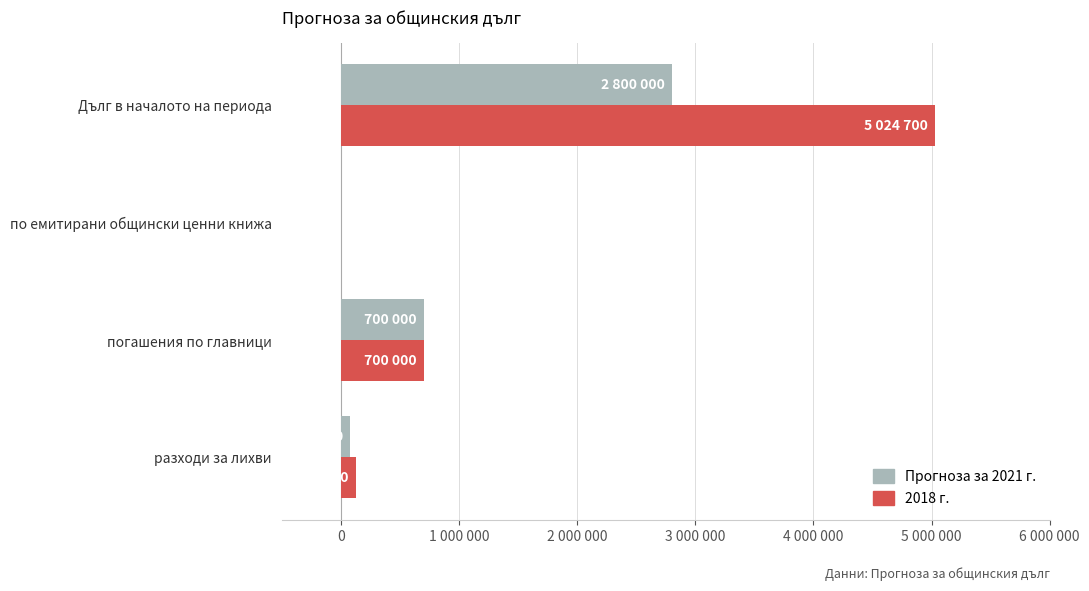

What are all the series names shown in the legend?

Прогноза за 2021 г., 2018 г.